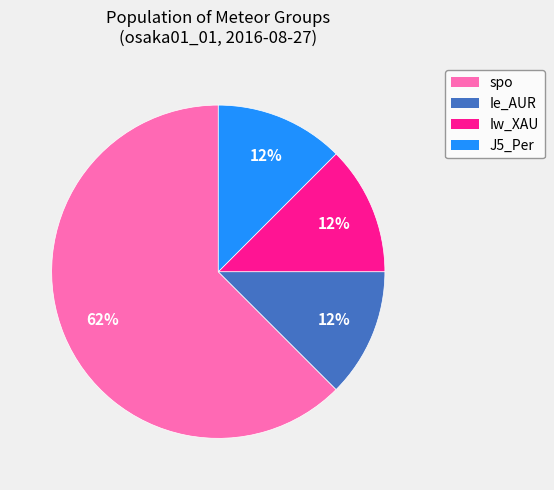

True or false: Iw_XAU accounts for 5% of the total.

False